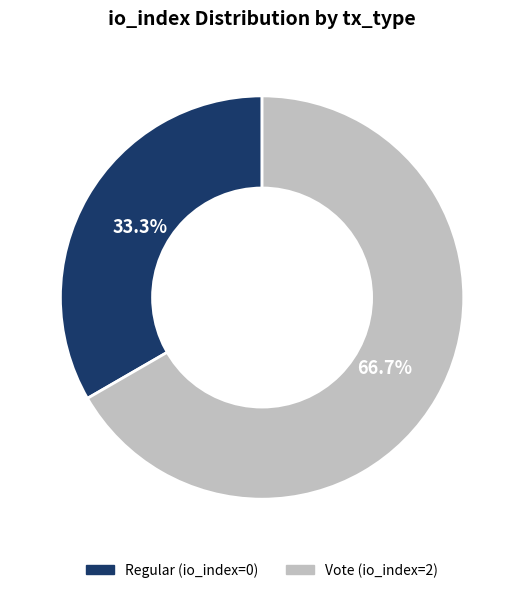

Which slice is the smallest?

Regular